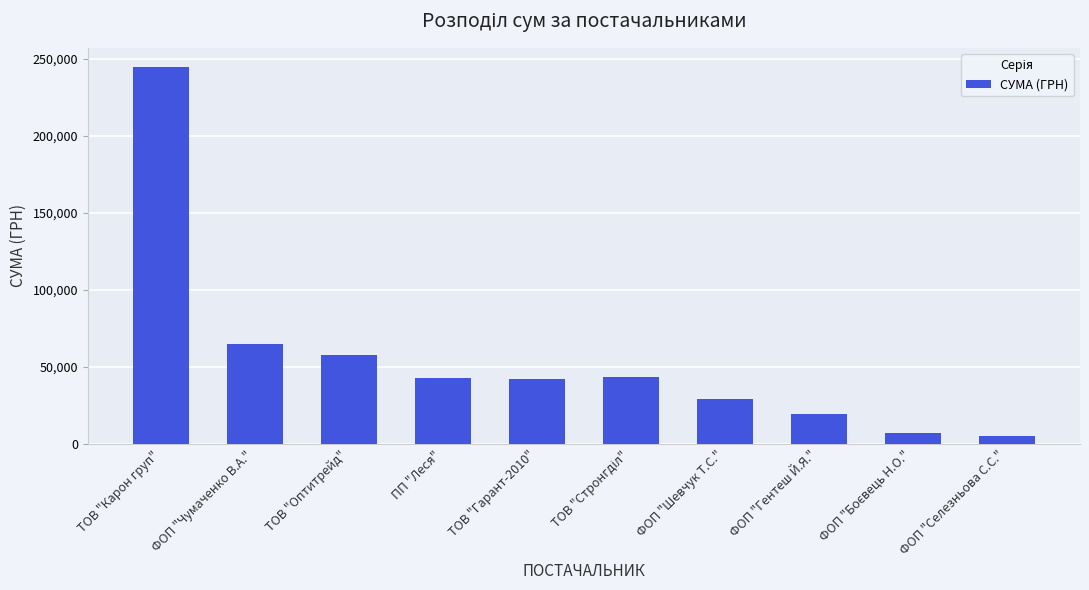

True or false: the data shows 18487.9 at ФОП "Шевчук Т.С.".

False